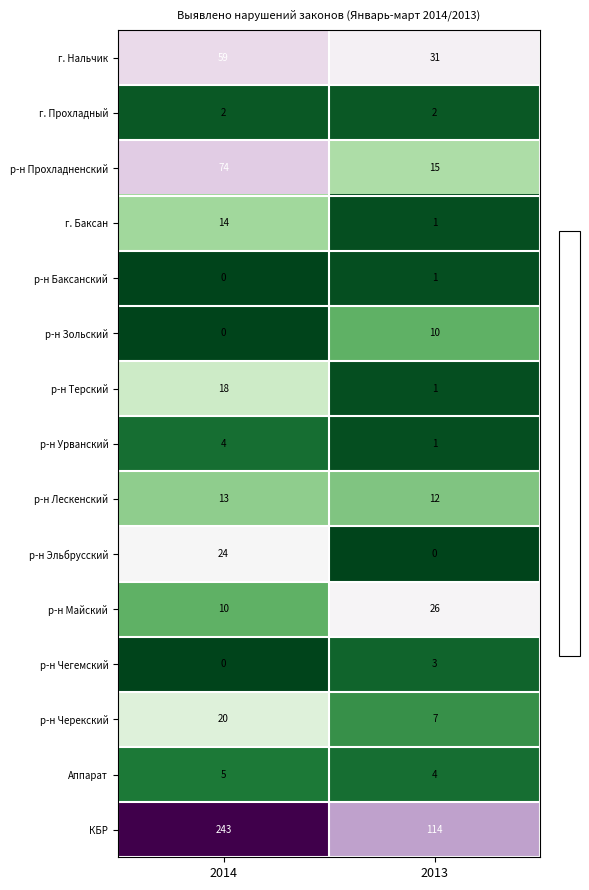

Rank the categories by р-н Урванский value from highest to lowest.

2014, 2013